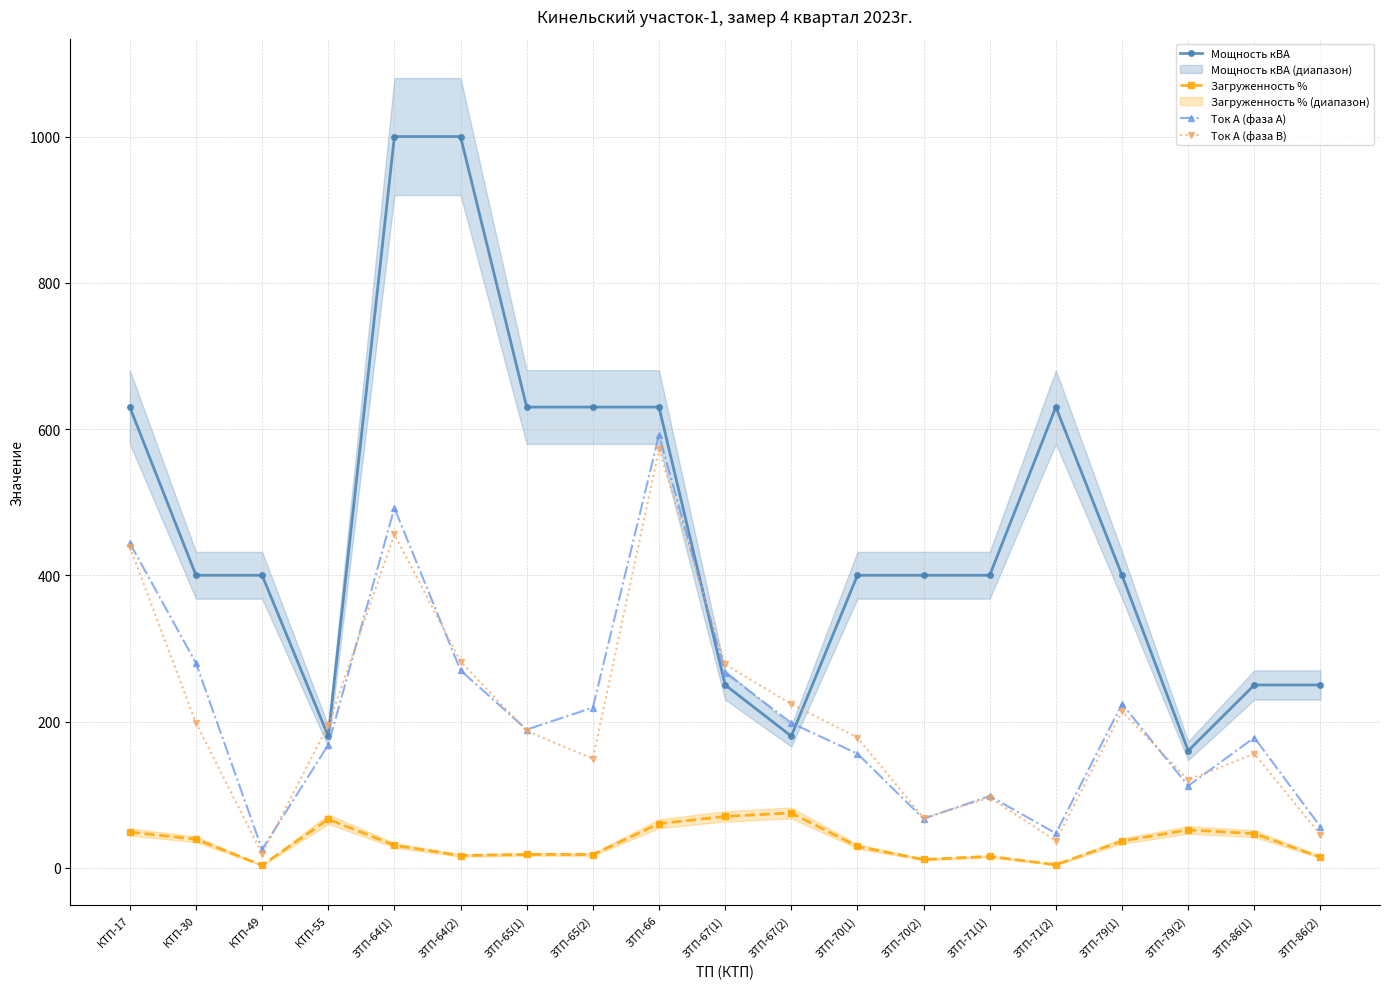

What is the minimum value shown in the chart?

3.3